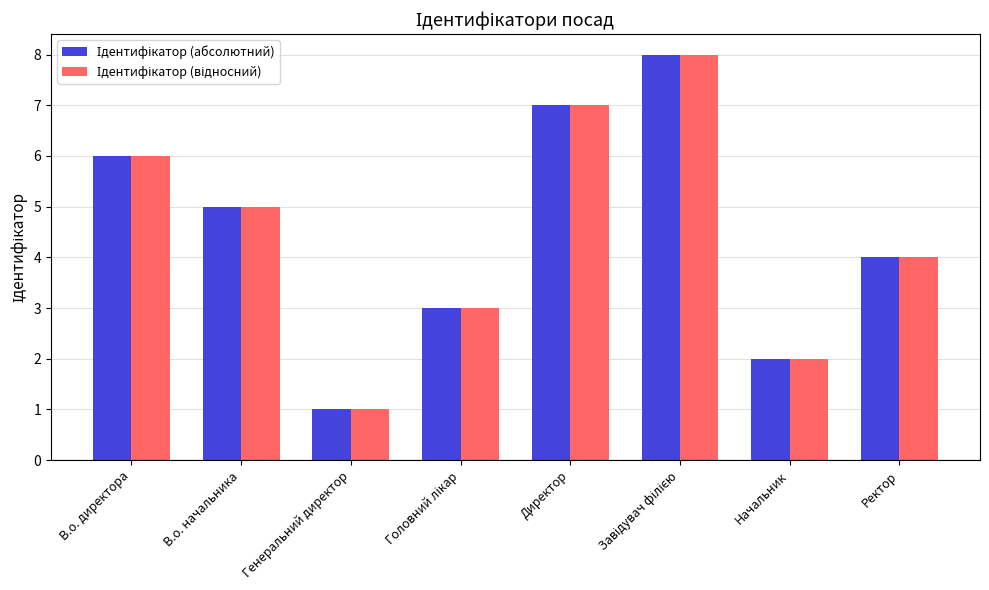

How many data points does each series have?

8